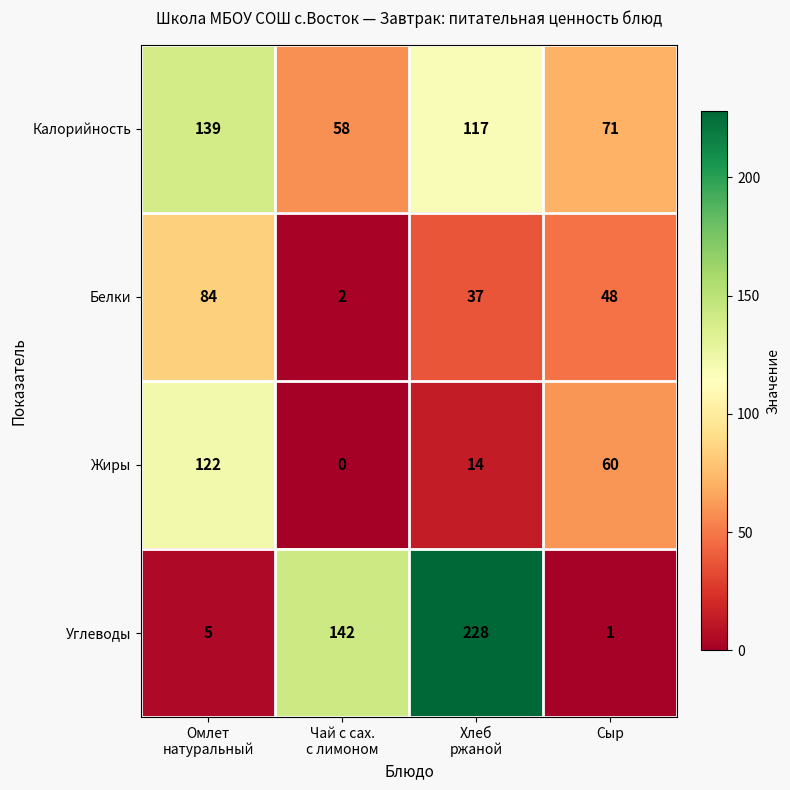

How many series are shown in this chart?

4